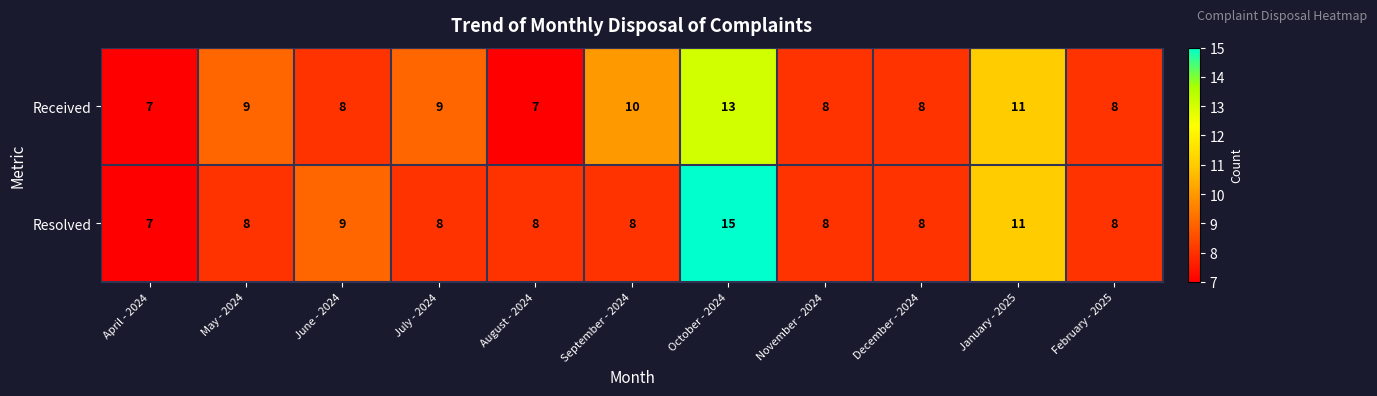

Is the value of Resolved at May - 2024 greater than the value of Received at October - 2024?

No